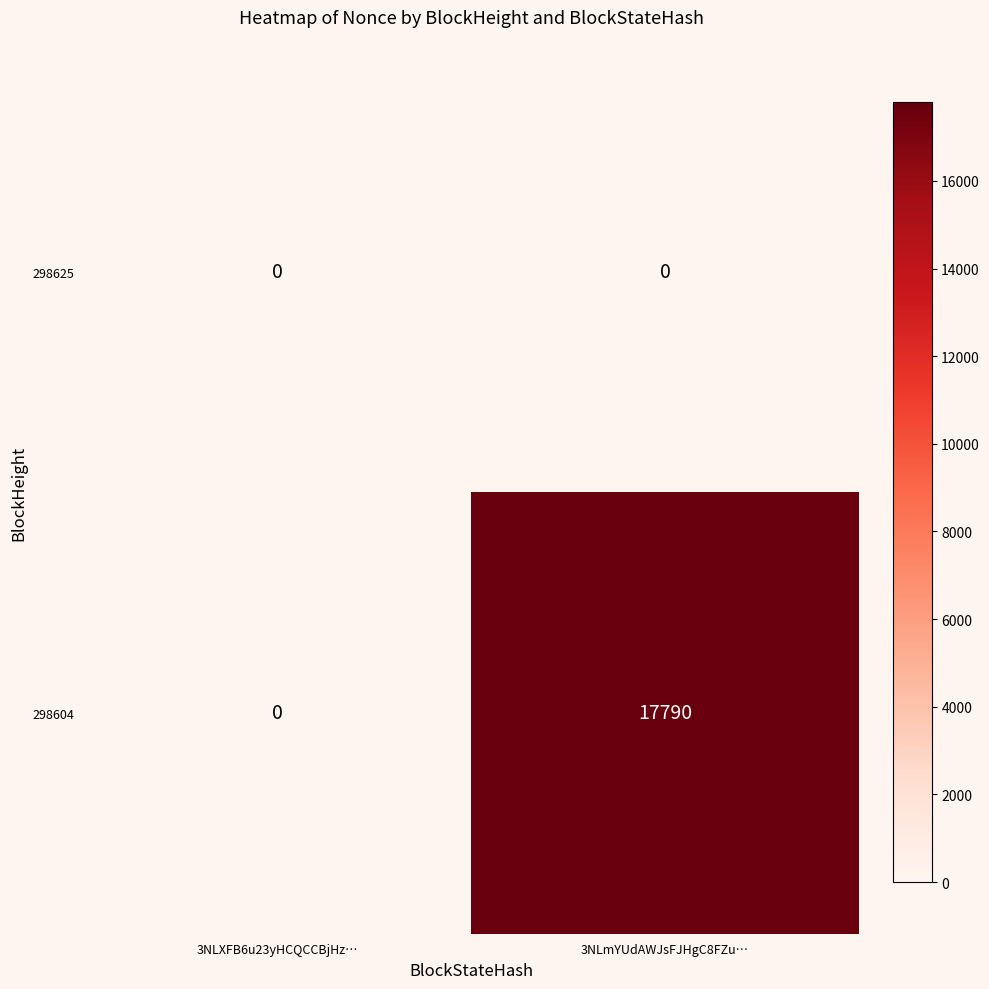

List the series in order of their peak value, highest first.

298604, 298625